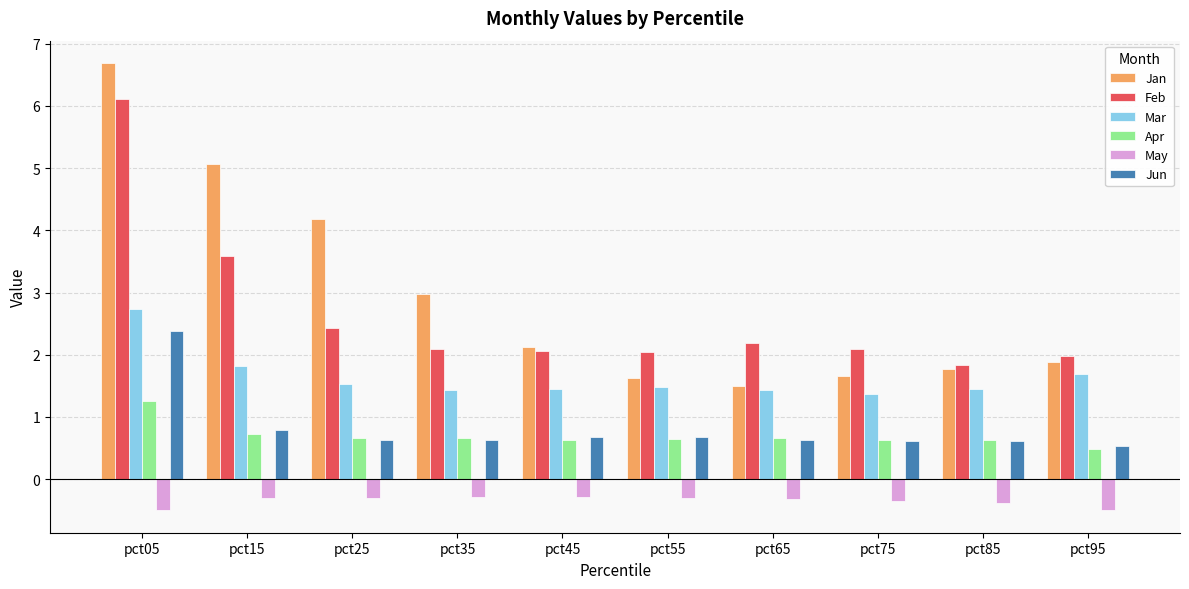

At which label does Jun reach its peak?

pct05